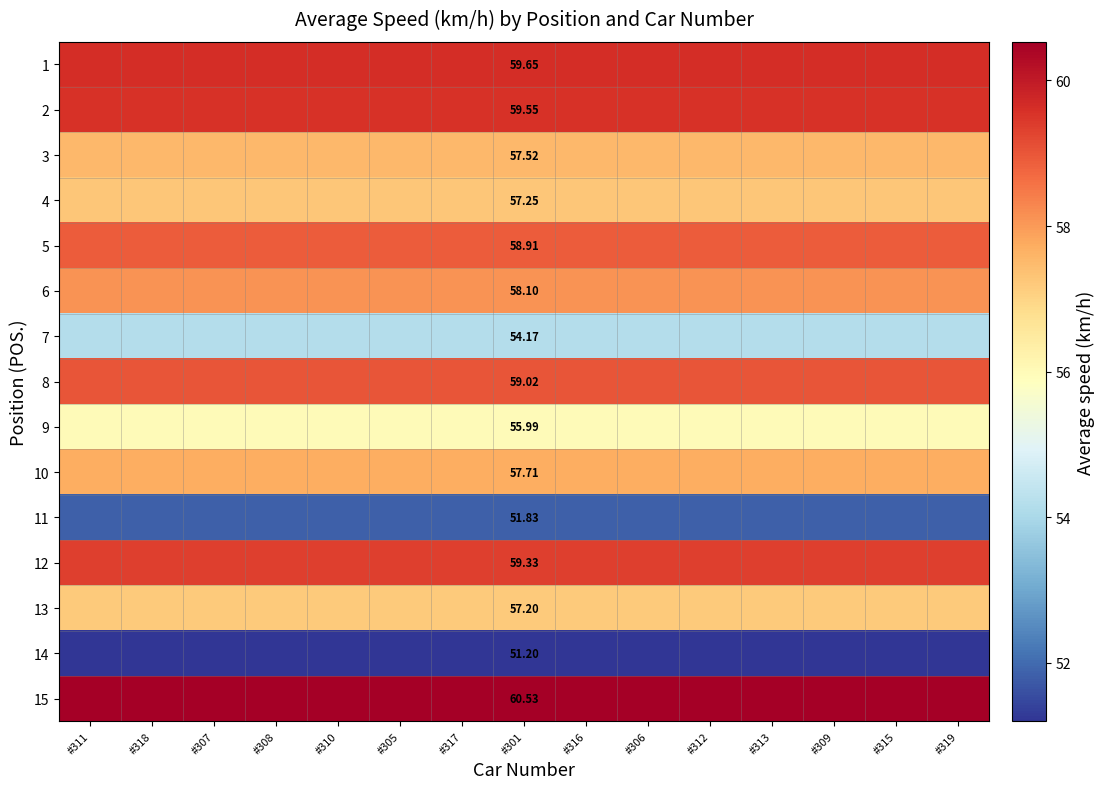

What is the minimum value shown in the chart?

51.2